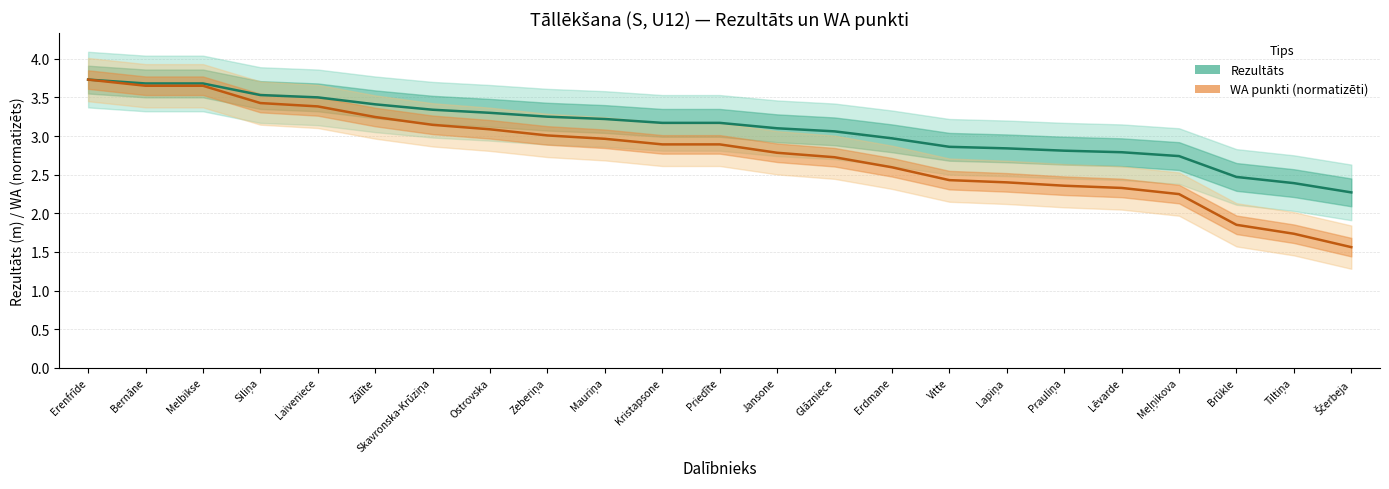

List the series in order of their peak value, highest first.

Rezultāts (m), WA punkti (normatizēti)